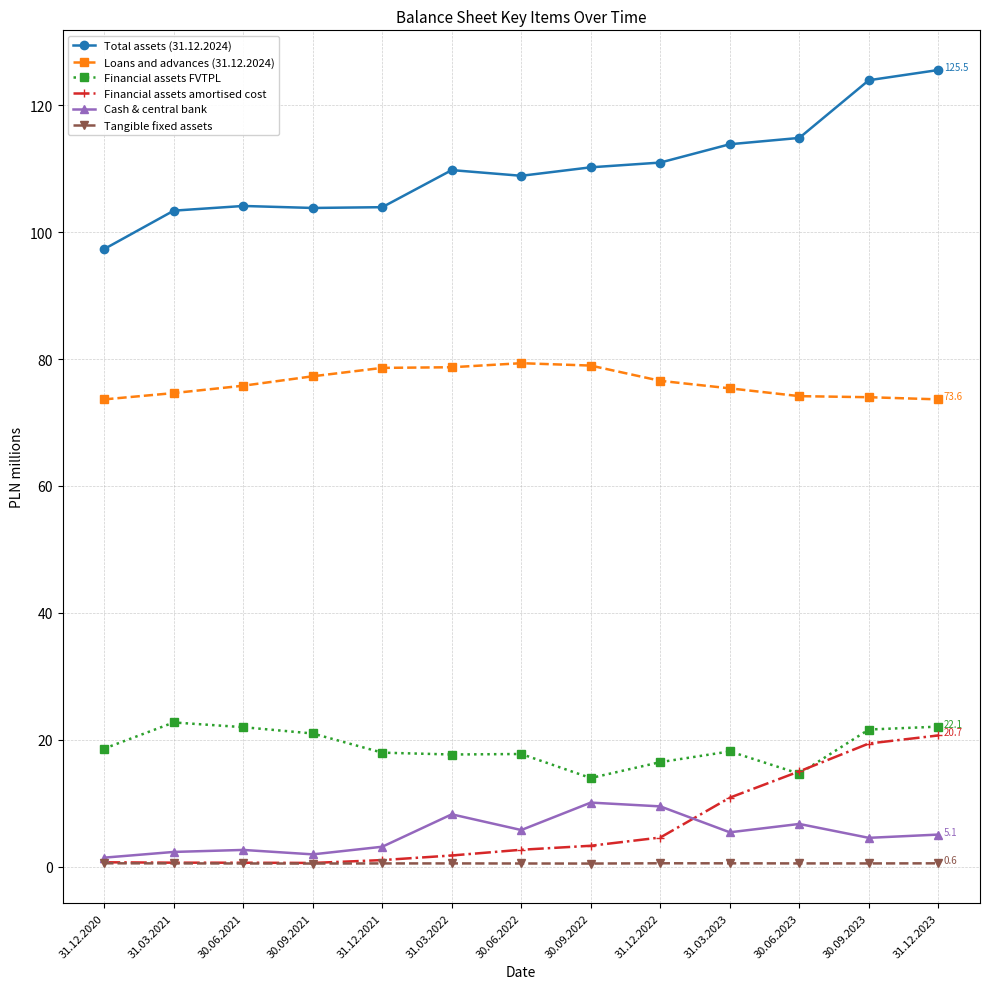

Between 31.03.2022 and 30.09.2023, which series saw the biggest shift?

Financial assets amortised cost